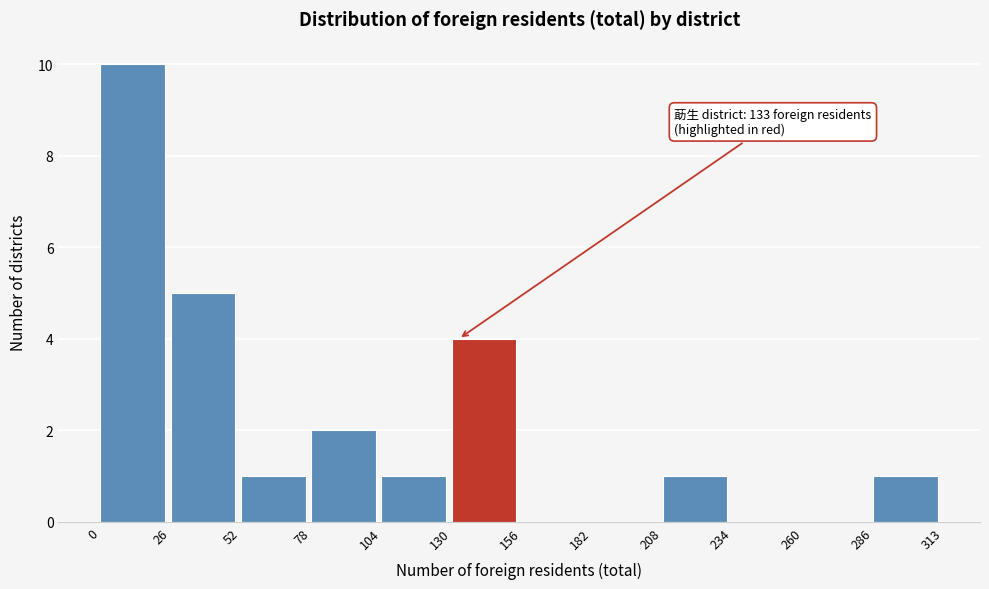

Which range on the x-axis has the tallest bar?

0 to 26